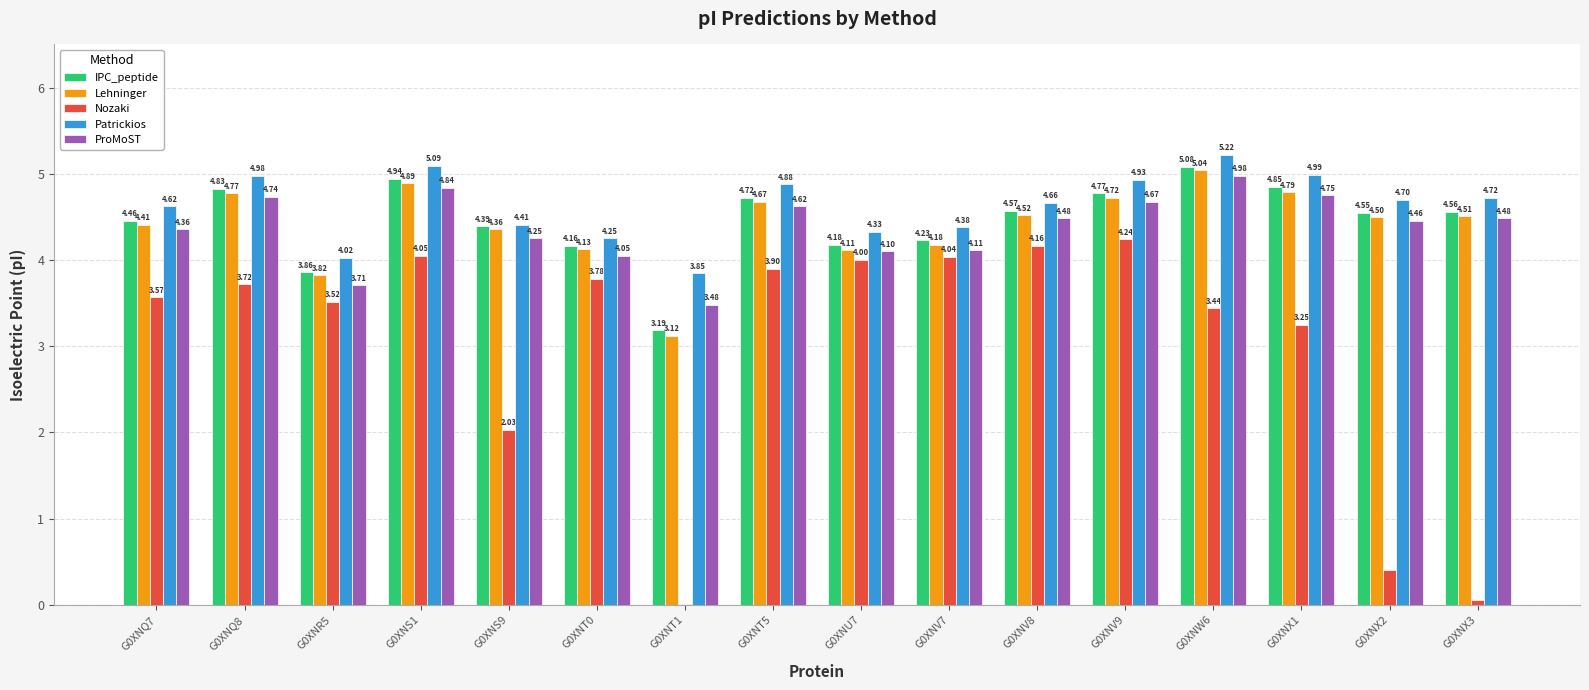

Is it true that Lehninger equals 8.0 at G0XNS1?

False